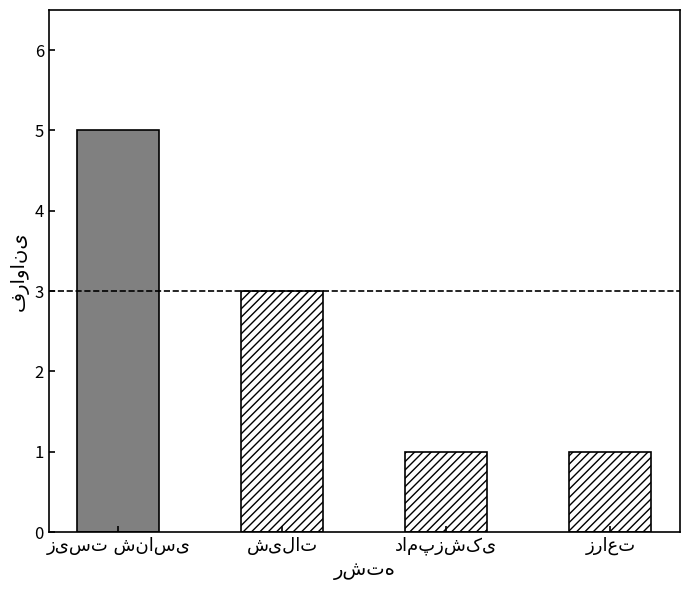

List the labels in order of value, smallest first.

دامپزشکی, زراعت, شیلات, زیست شناسی